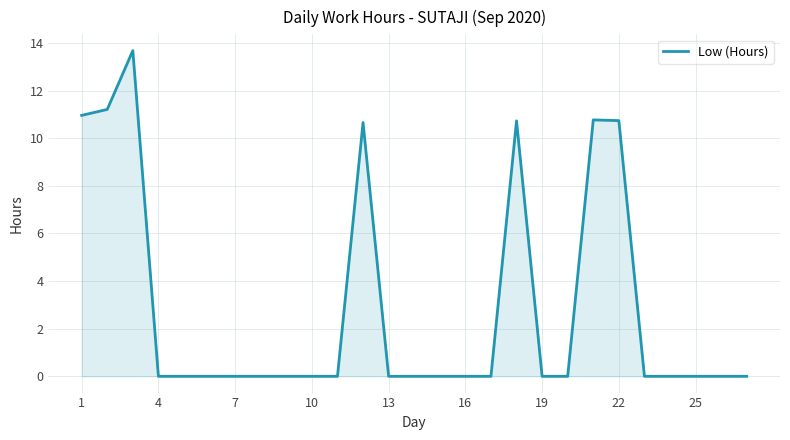

What is the maximum value shown in the chart?

13.7